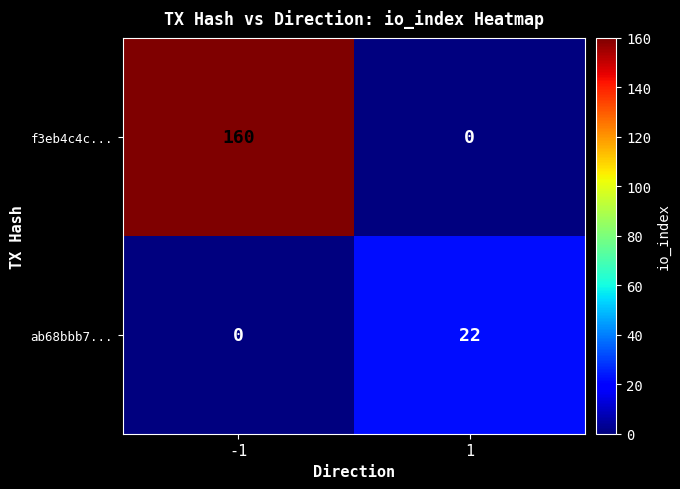

What is the average value of the ab68bbb7... series?

11